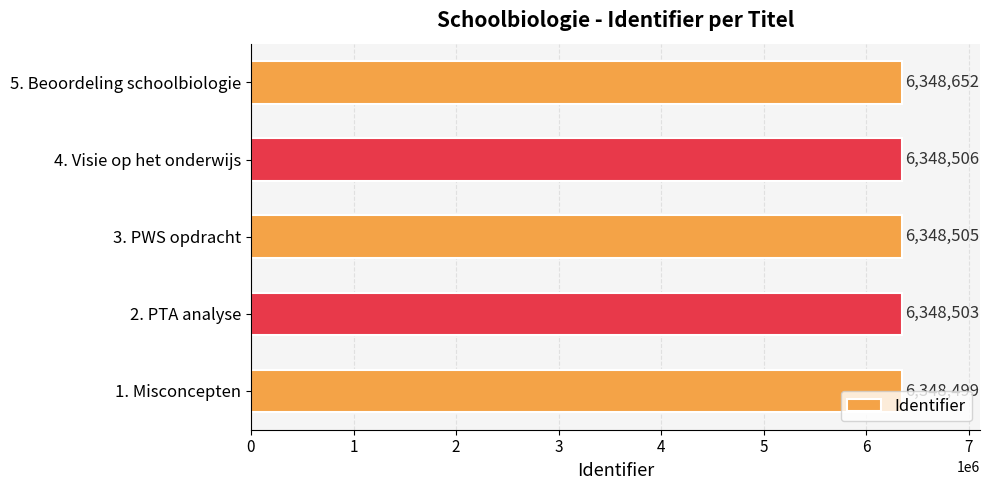

At which label is the value closest to 6348575?

4. Visie op het onderwijs